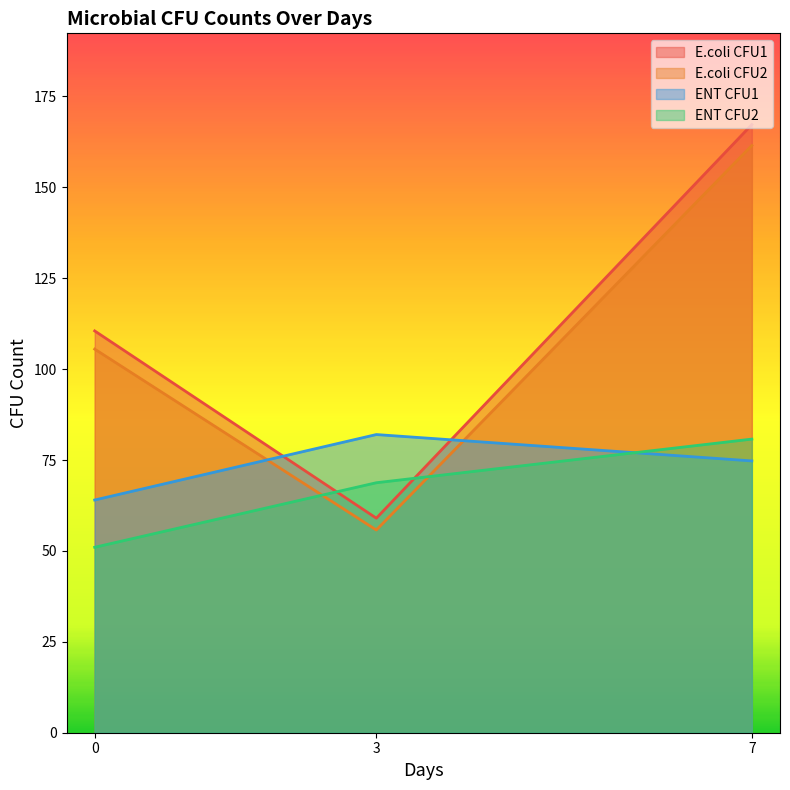

How many distinct data groups are displayed?

4